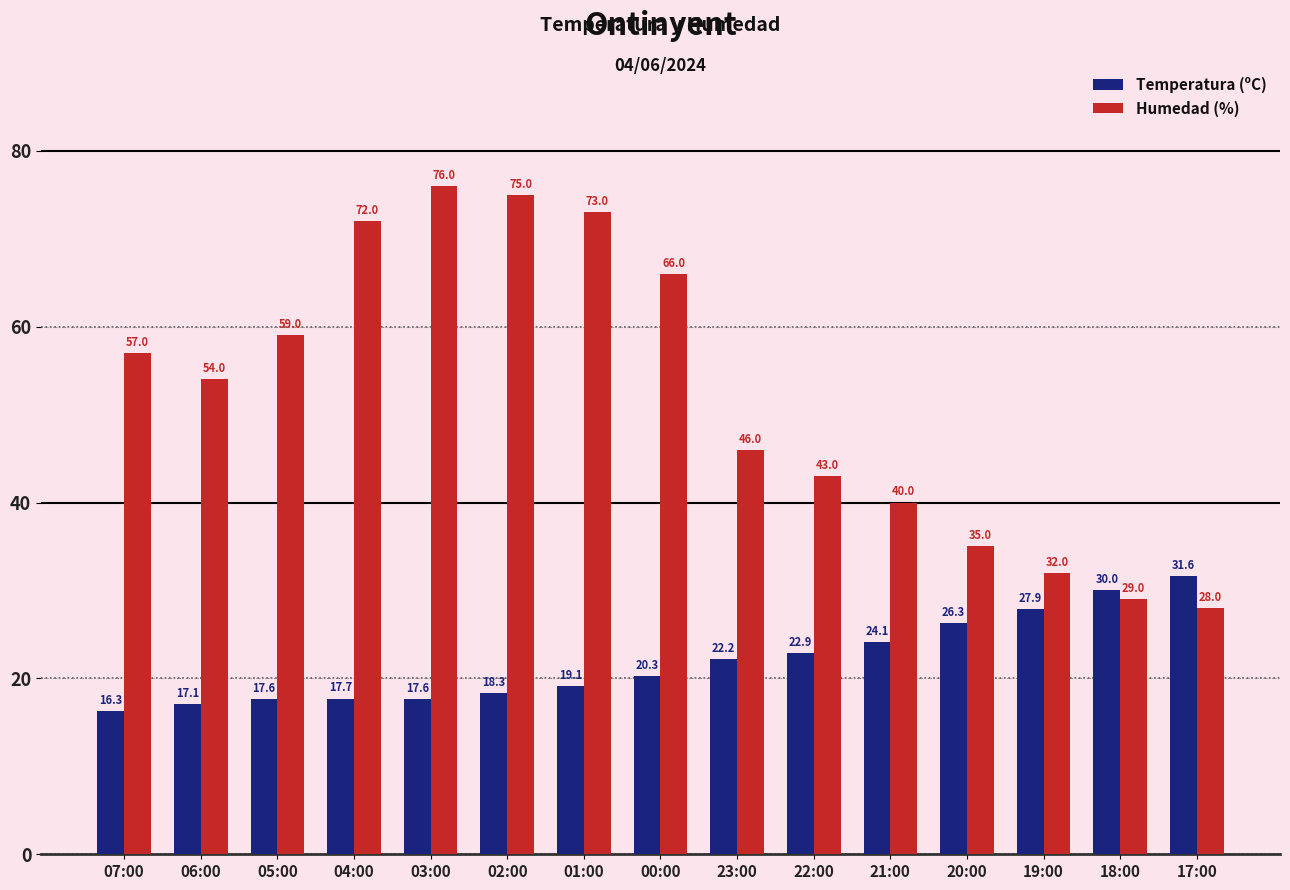

Which category has the highest value in the Temperatura (ºC) series?

17:00